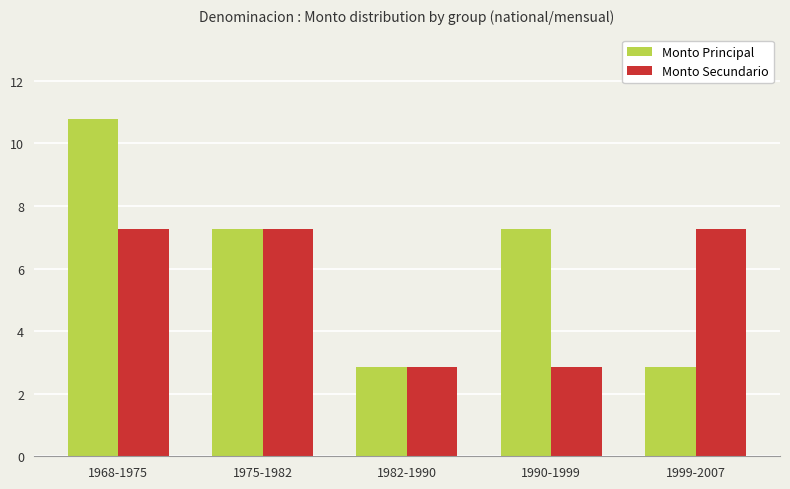

True or false: Monto Principal has a value of 1.0 at 1982-1990.

False